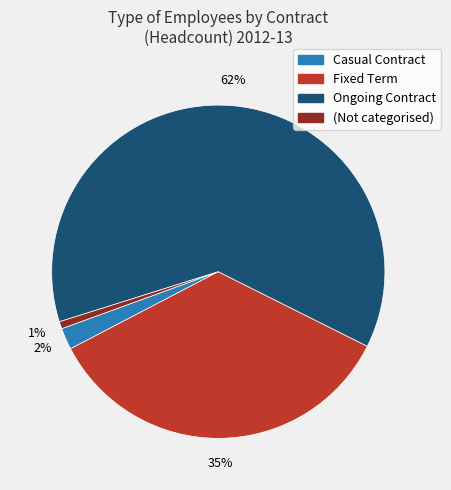

How many segments does this pie chart have?

4